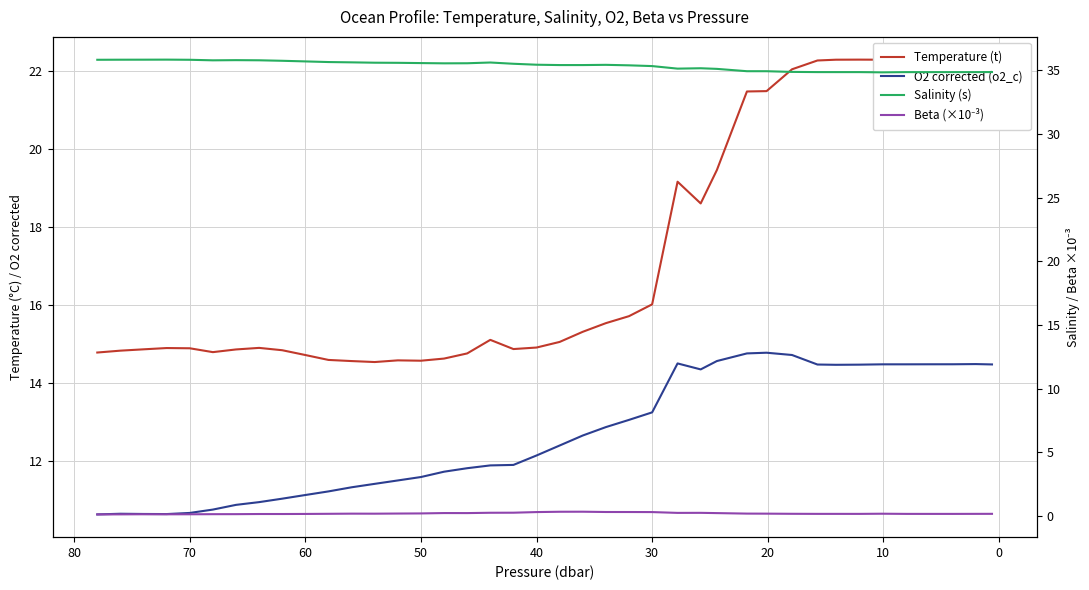

True or false: Temperature (t) and Salinity (s) intersect in this chart.

False